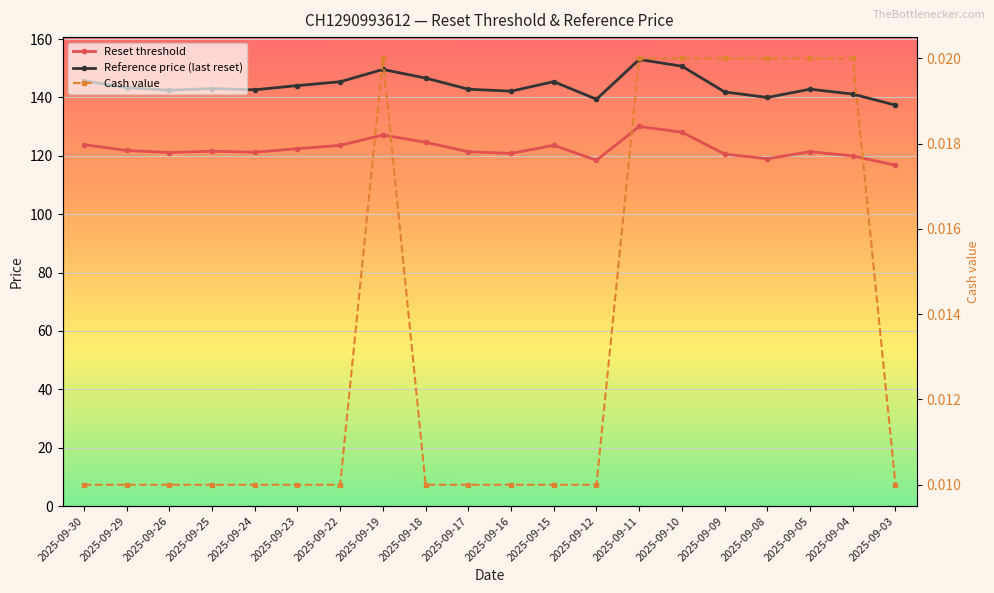

True or false: Reset threshold and Cash value cross at least once.

False